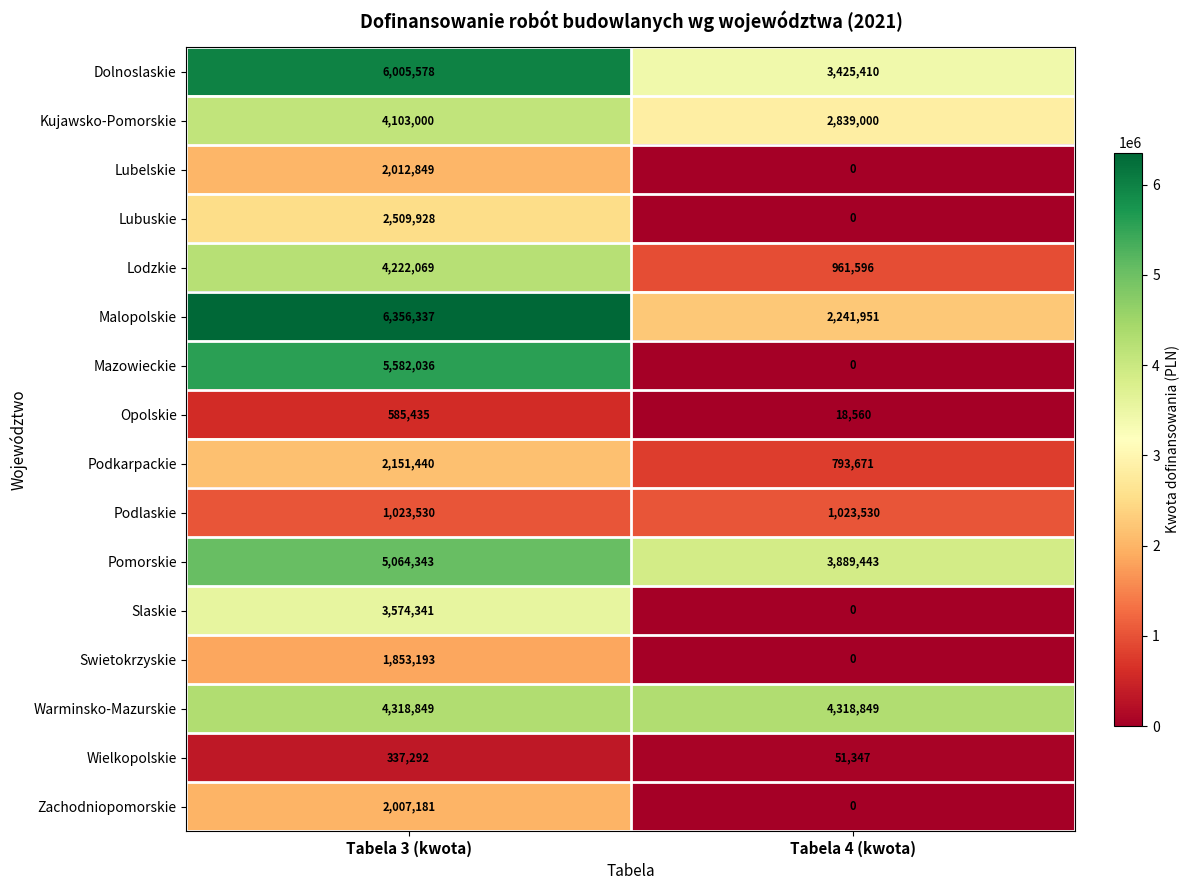

At which label does Wielkopolskie reach its peak?

Tabela 3 (kwota)